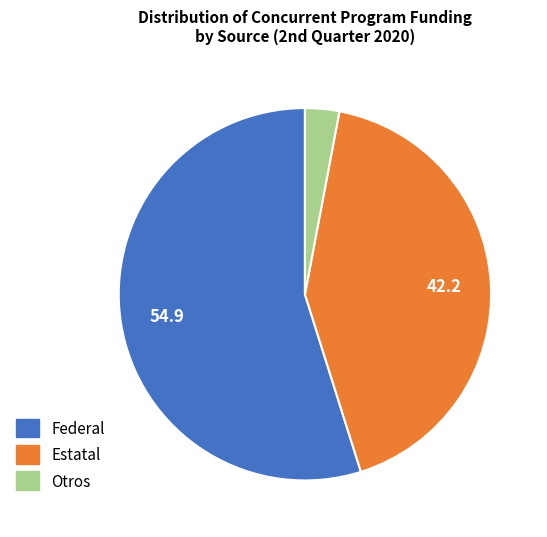

Does any single category account for the majority?

Yes